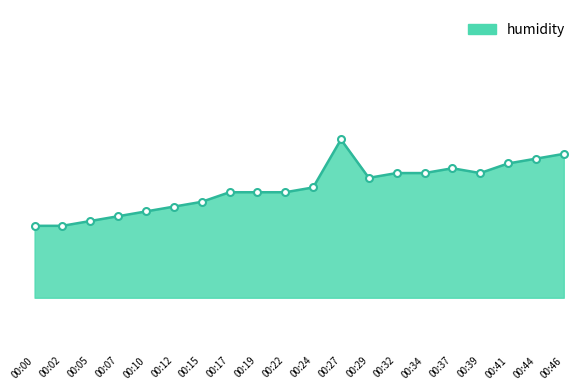

What is the ratio of the value at 00:39 to the value at 00:34?

1.0